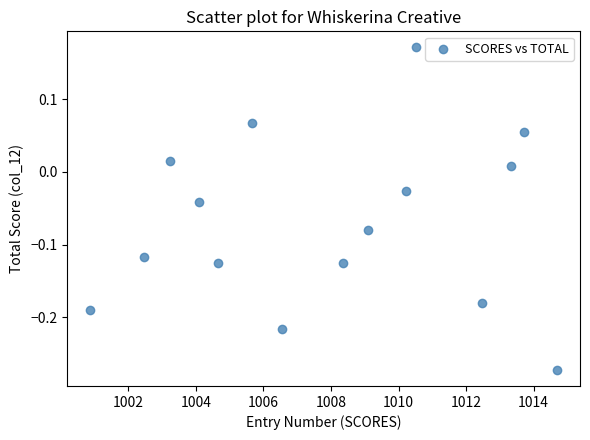

What is the range of Y values (max minus min)?

0.4